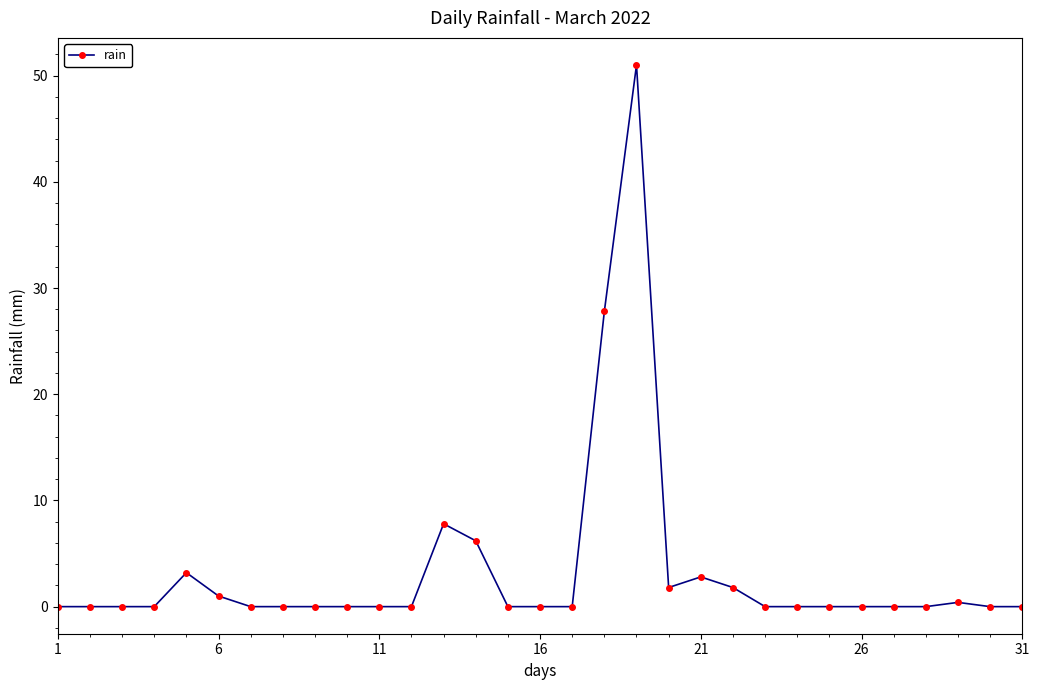

Reading left to right, extract all data points from this chart.

0.0	0.0	0.0	0.0	3.2	1.0	0.0	0.0	0.0	0.0	0.0	0.0	7.8	6.2	0.0	0.0	0.0	27.8	51.0	1.8	2.8	1.8	0.0	0.0	0.0	0.0	0.0	0.0	0.4	0.0	0.0